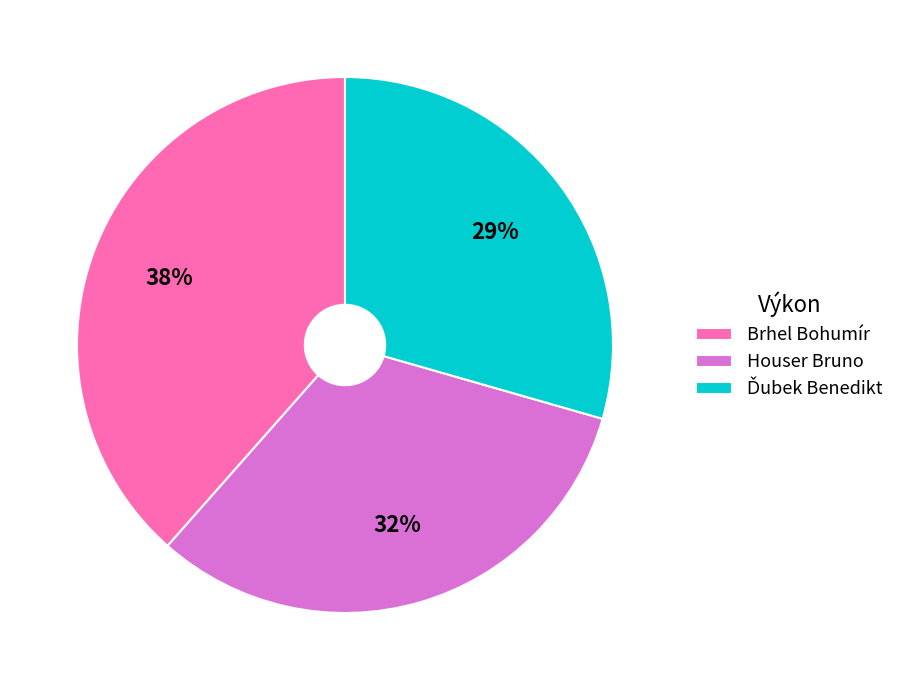

To the nearest percent, what is the difference between the largest and smallest slice percentages?

9%